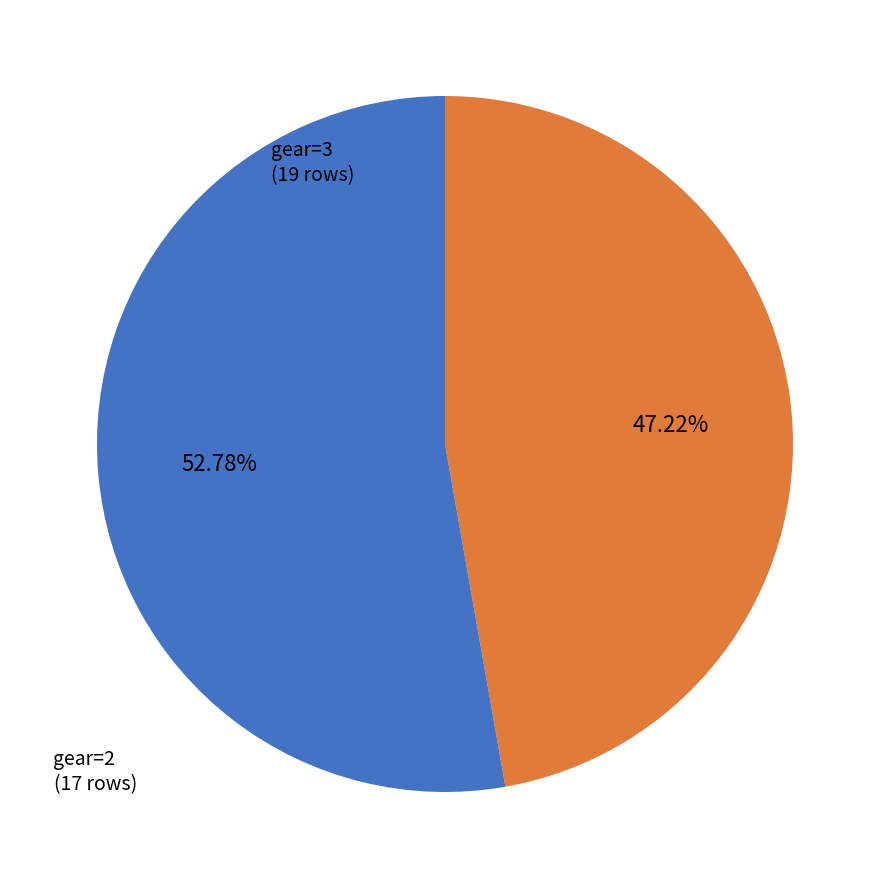

Is there any slice that represents more than half of the pie?

Yes